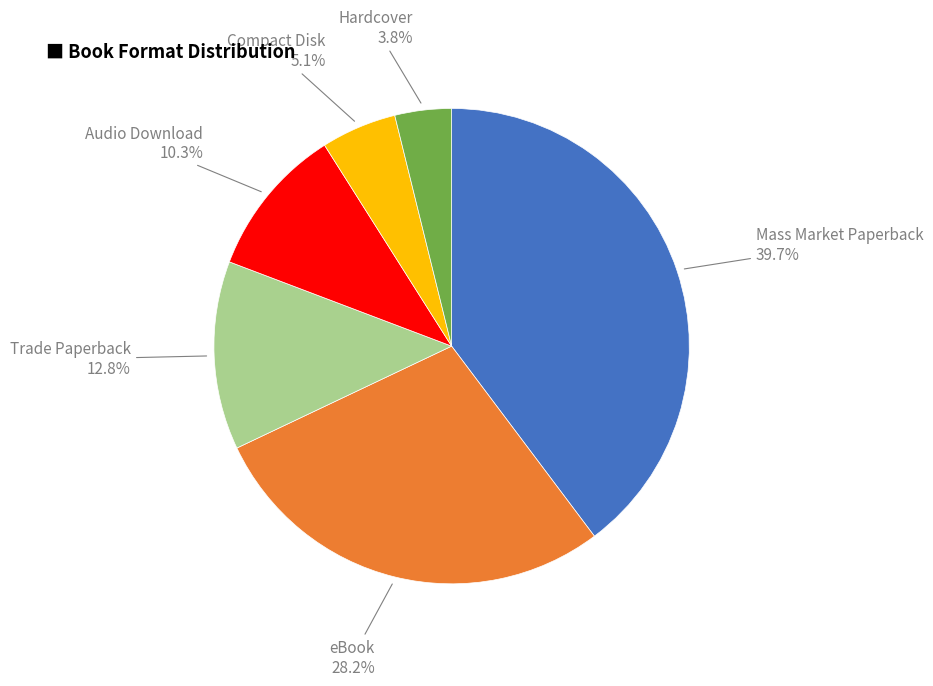

Rank the categories by value from lowest to highest.

Hardcover, Compact Disk, Audio Download, Trade Paperback, eBook, Mass Market Paperback